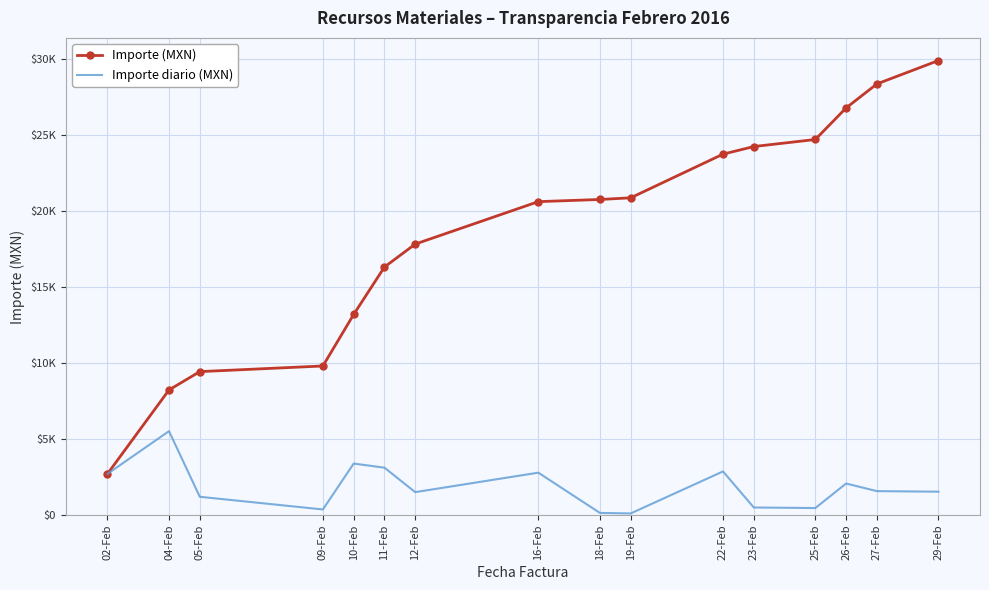

Reading left to right, list all the values displayed in this chart.

Importe (MXN): 02-Feb=2712.0	04-Feb=8235.7	05-Feb=9440.9	09-Feb=9811.7	10-Feb=13202.3	11-Feb=16322.7	12-Feb=17833.4	16-Feb=20625.4	18-Feb=20768.2	19-Feb=20876.7	22-Feb=23750.7	23-Feb=24250.7	25-Feb=24714.7	26-Feb=26792.7	27-Feb=28370.3	29-Feb=29910.3
Importe diario (MXN): 02-Feb=2712.0	04-Feb=5523.7	05-Feb=1205.2	09-Feb=370.8	10-Feb=3390.6	11-Feb=3120.4	12-Feb=1510.8	16-Feb=2791.9	18-Feb=142.8	19-Feb=108.5	22-Feb=2874.0	23-Feb=500.0	25-Feb=464.0	26-Feb=2078.0	27-Feb=1577.6	29-Feb=1540.0